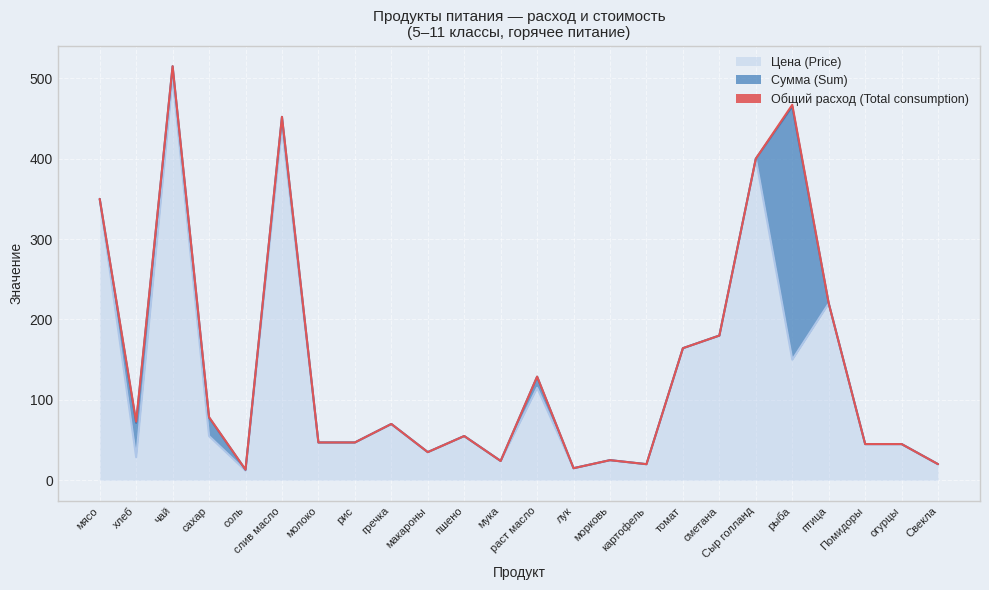

What is the difference between the Сумма (Sum) values at слив масло and рис?

13.2